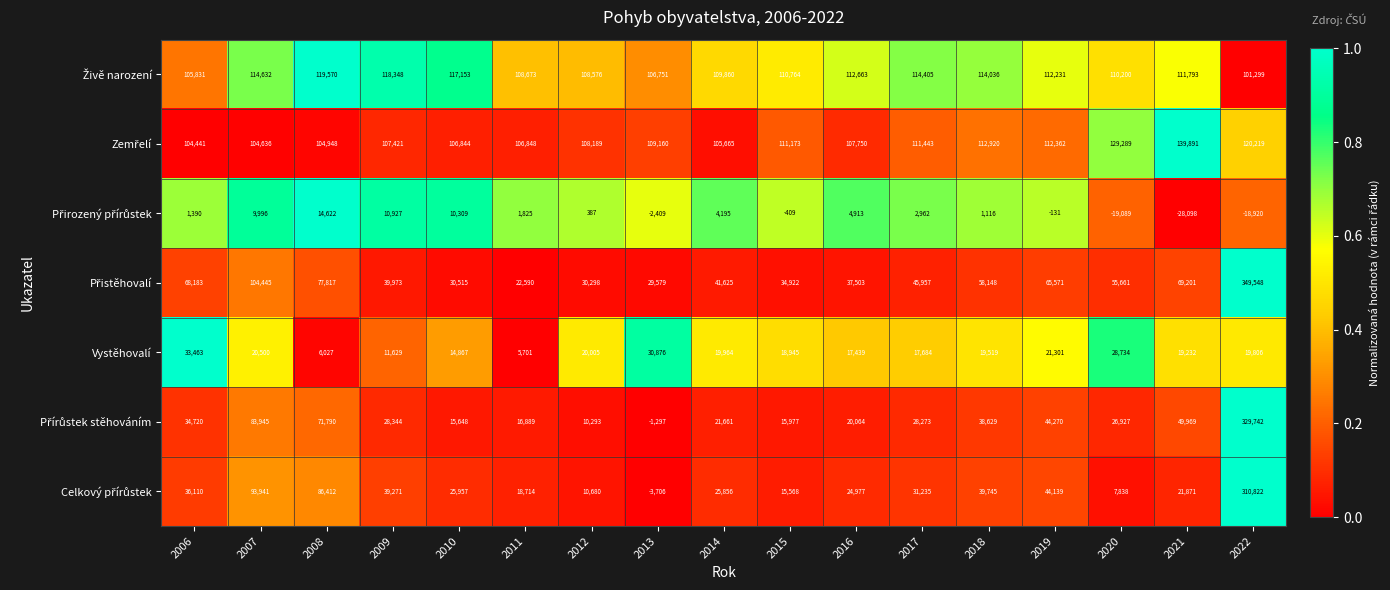

At which category is the sum across all series the highest?

2022